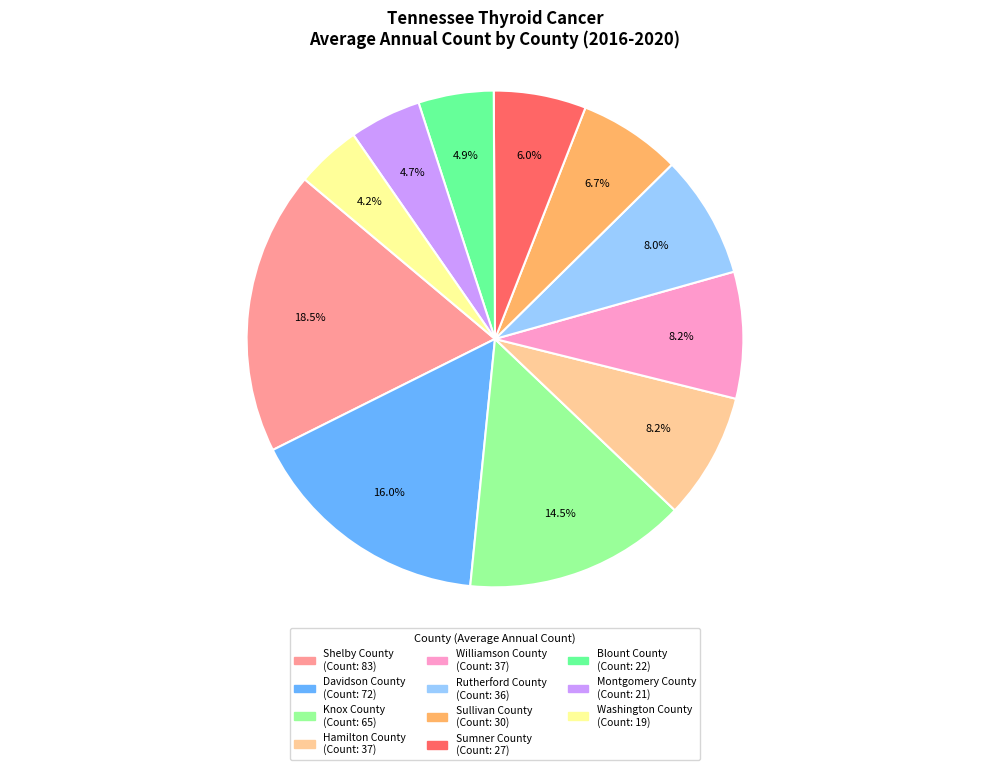

Does Shelby County represent more than half of the total?

No